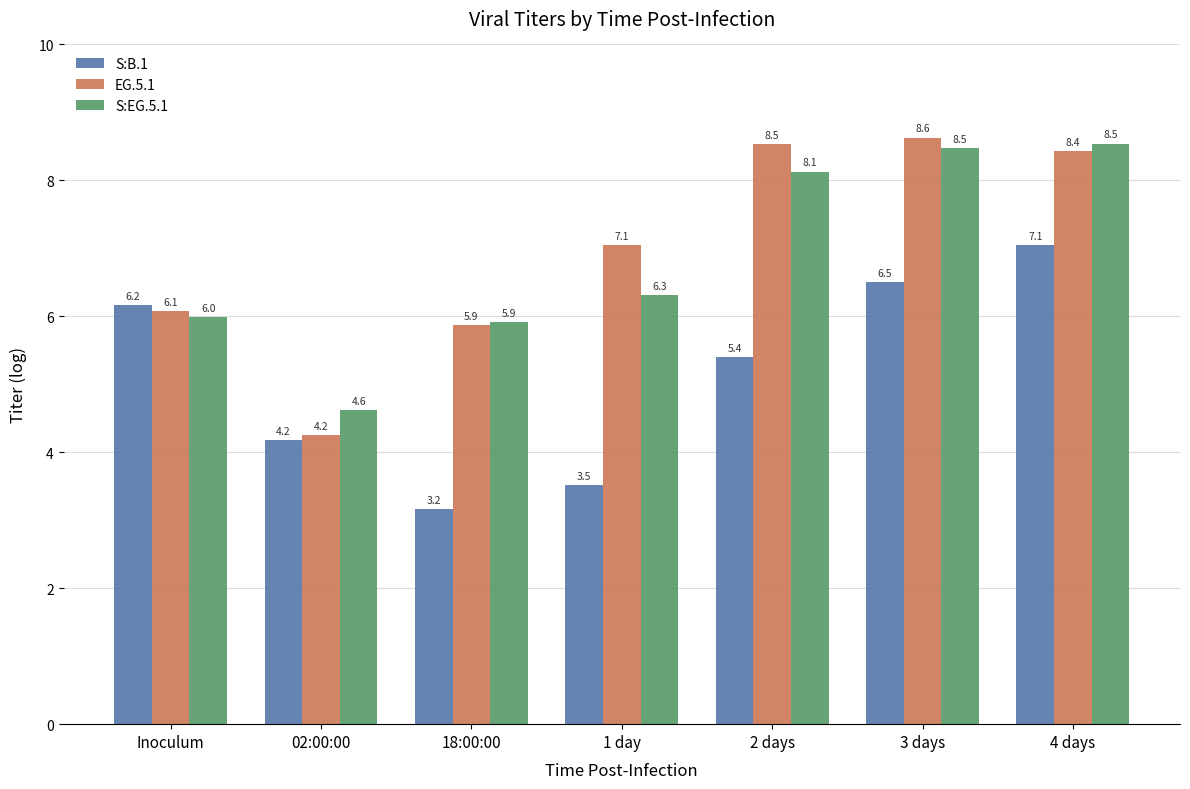

What is the approximate value of S:B.1 at 18:00:00?

3.2